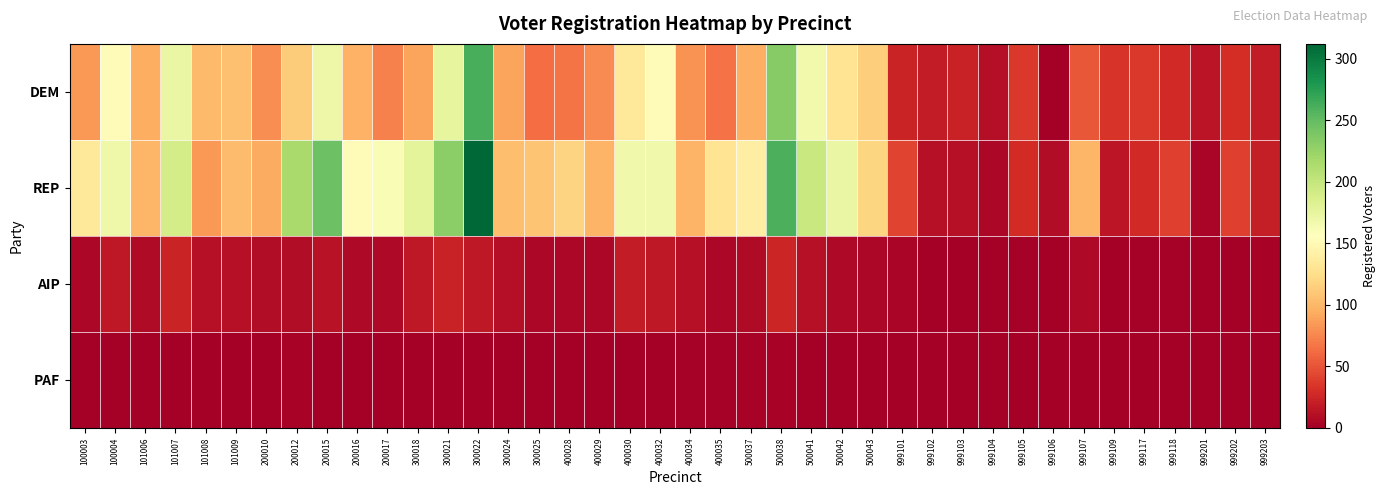

Between 999201 and 999102, which is larger?

999102